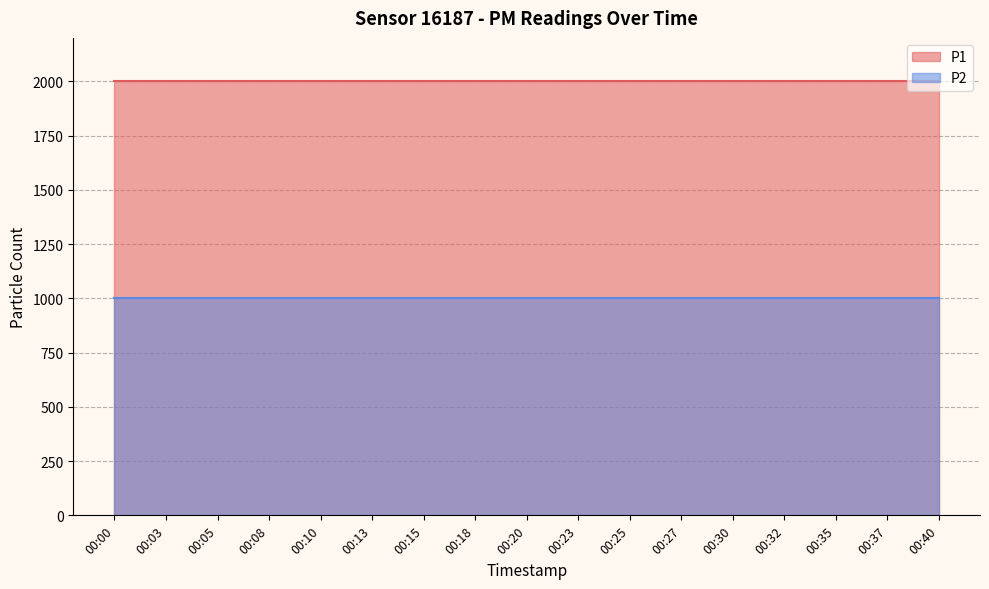

How many data points does each series have?

17